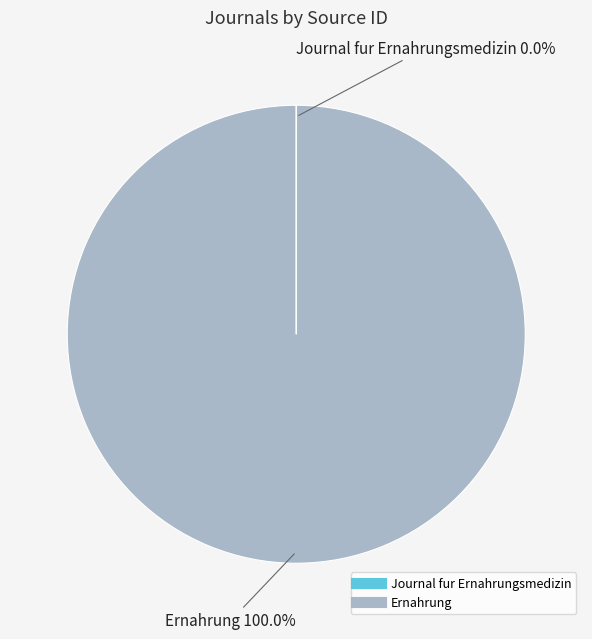

What is the majority slice?

Ernahrung